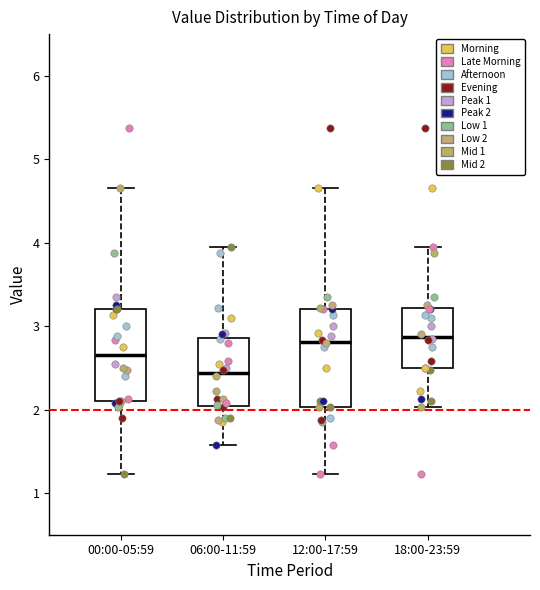

Reading left to right, transcribe this box plot: for each box, give where its median line is, the range the box spans, and where its two whiskers end, as read against the y-axis. The values are not printed on the chart, so give them approximately, as read against the axis.

00:00-05:59: median 2.7, box 2.1 to 3.2, whiskers 1.2 to 4.7
06:00-11:59: median 2.4, box 2.0 to 2.9, whiskers 1.6 to 4.0
12:00-17:59: median 2.8, box 2.0 to 3.2, whiskers 1.2 to 4.7
18:00-23:59: median 2.9, box 2.5 to 3.2, whiskers 2.0 to 4.0